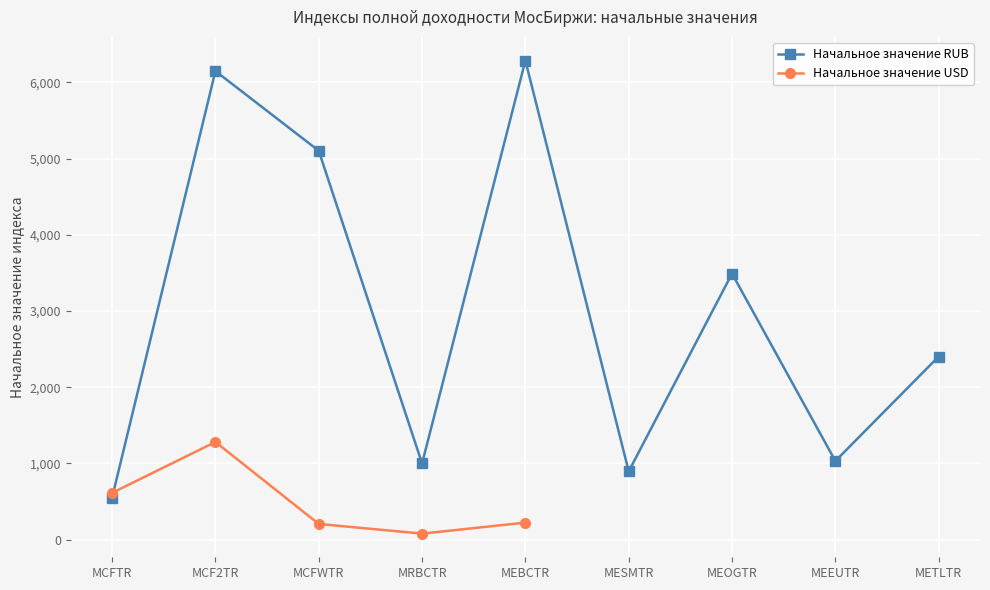

At which label does Начальное значение RUB reach its peak?

MEBCTR